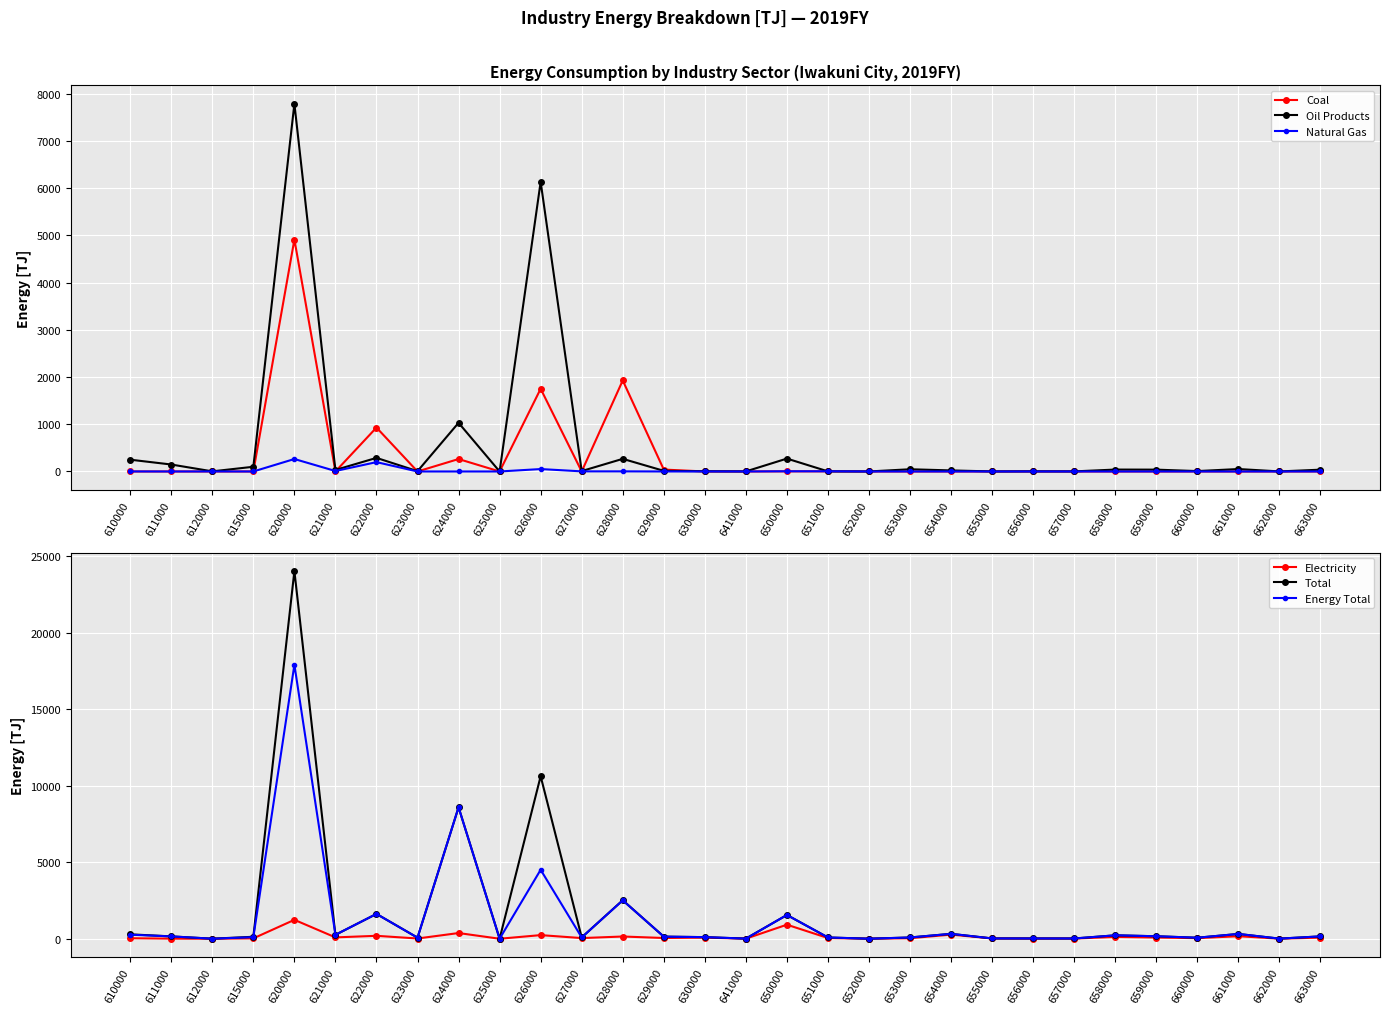

The value of Energy Total at 610000 is 439.7. True or false?

False